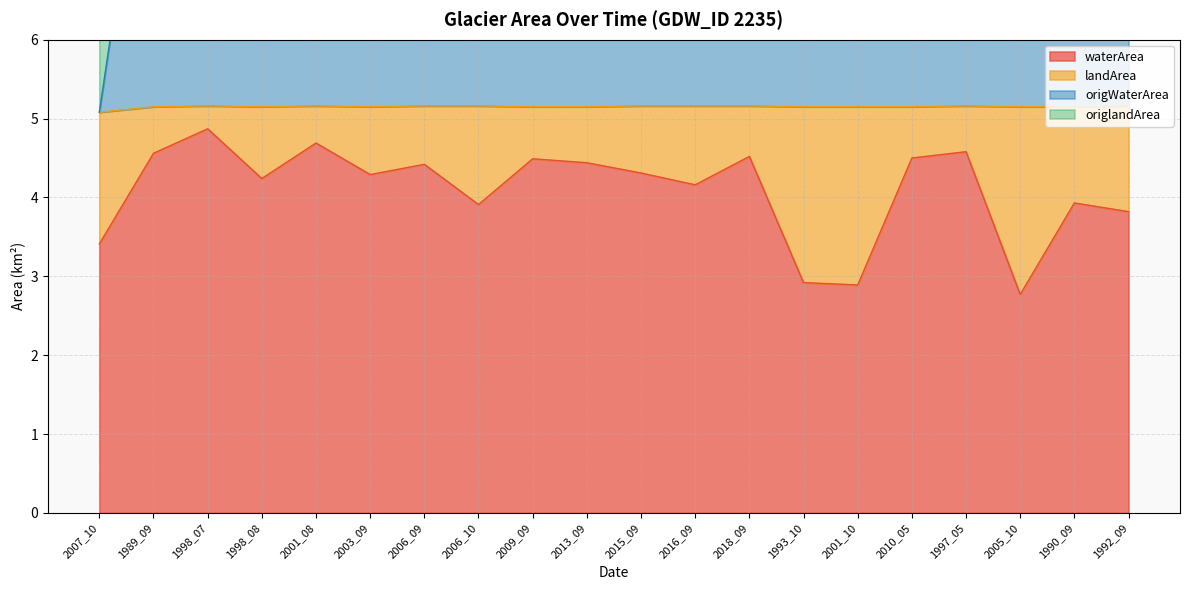

What is the difference between the second highest and minimum values in the origWaterArea series?

4.8